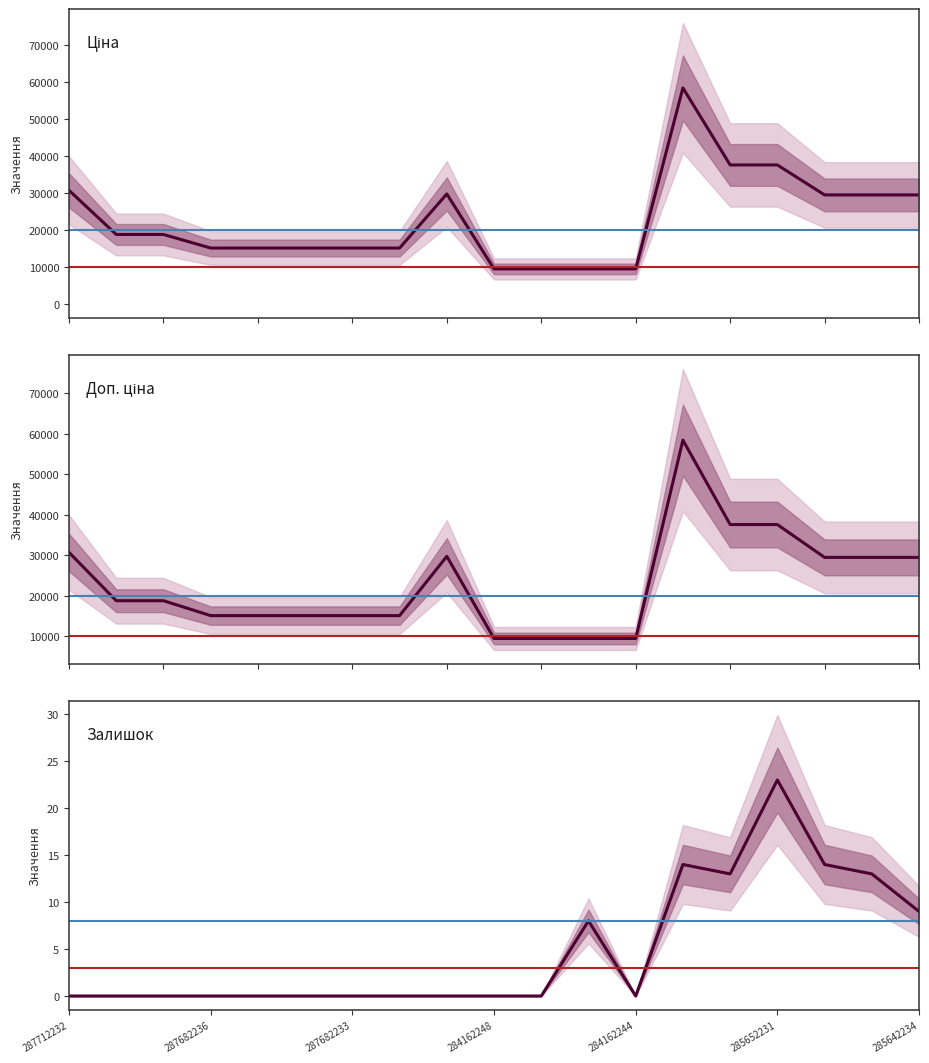

Is the value of Ціна at 287682233 greater than the value of Доп. ціна at 9?

Yes